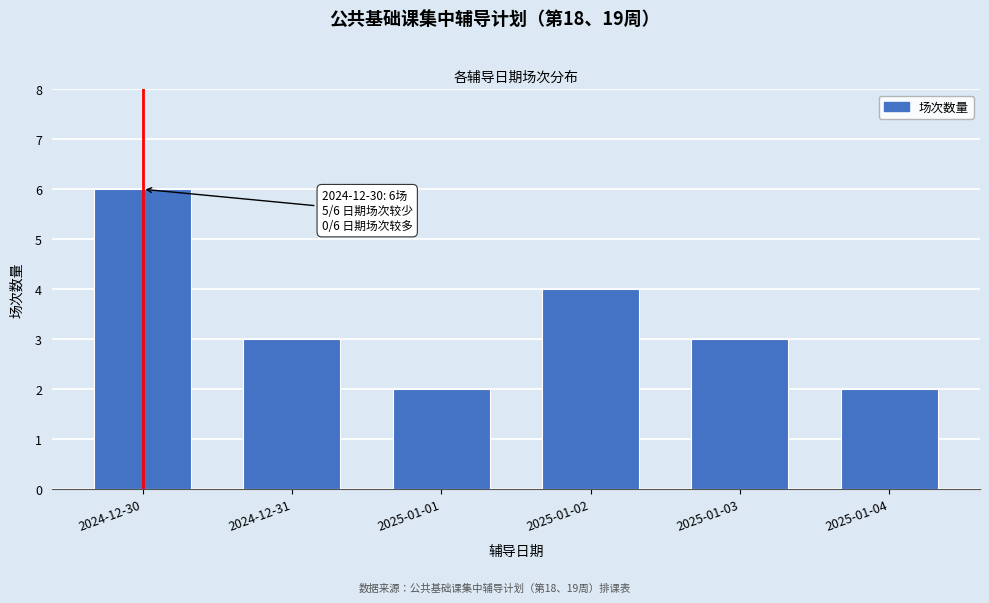

Reading left to right, extract all data points from this chart.

6	3	2	4	3	2